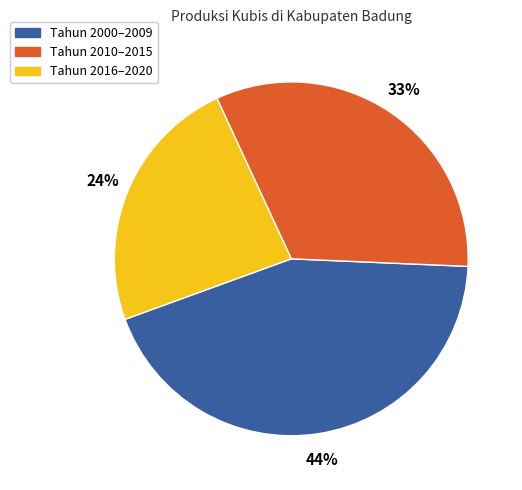

Combined, do Tahun 2010–2015 and Tahun 2016–2020 account for over 50%?

Yes